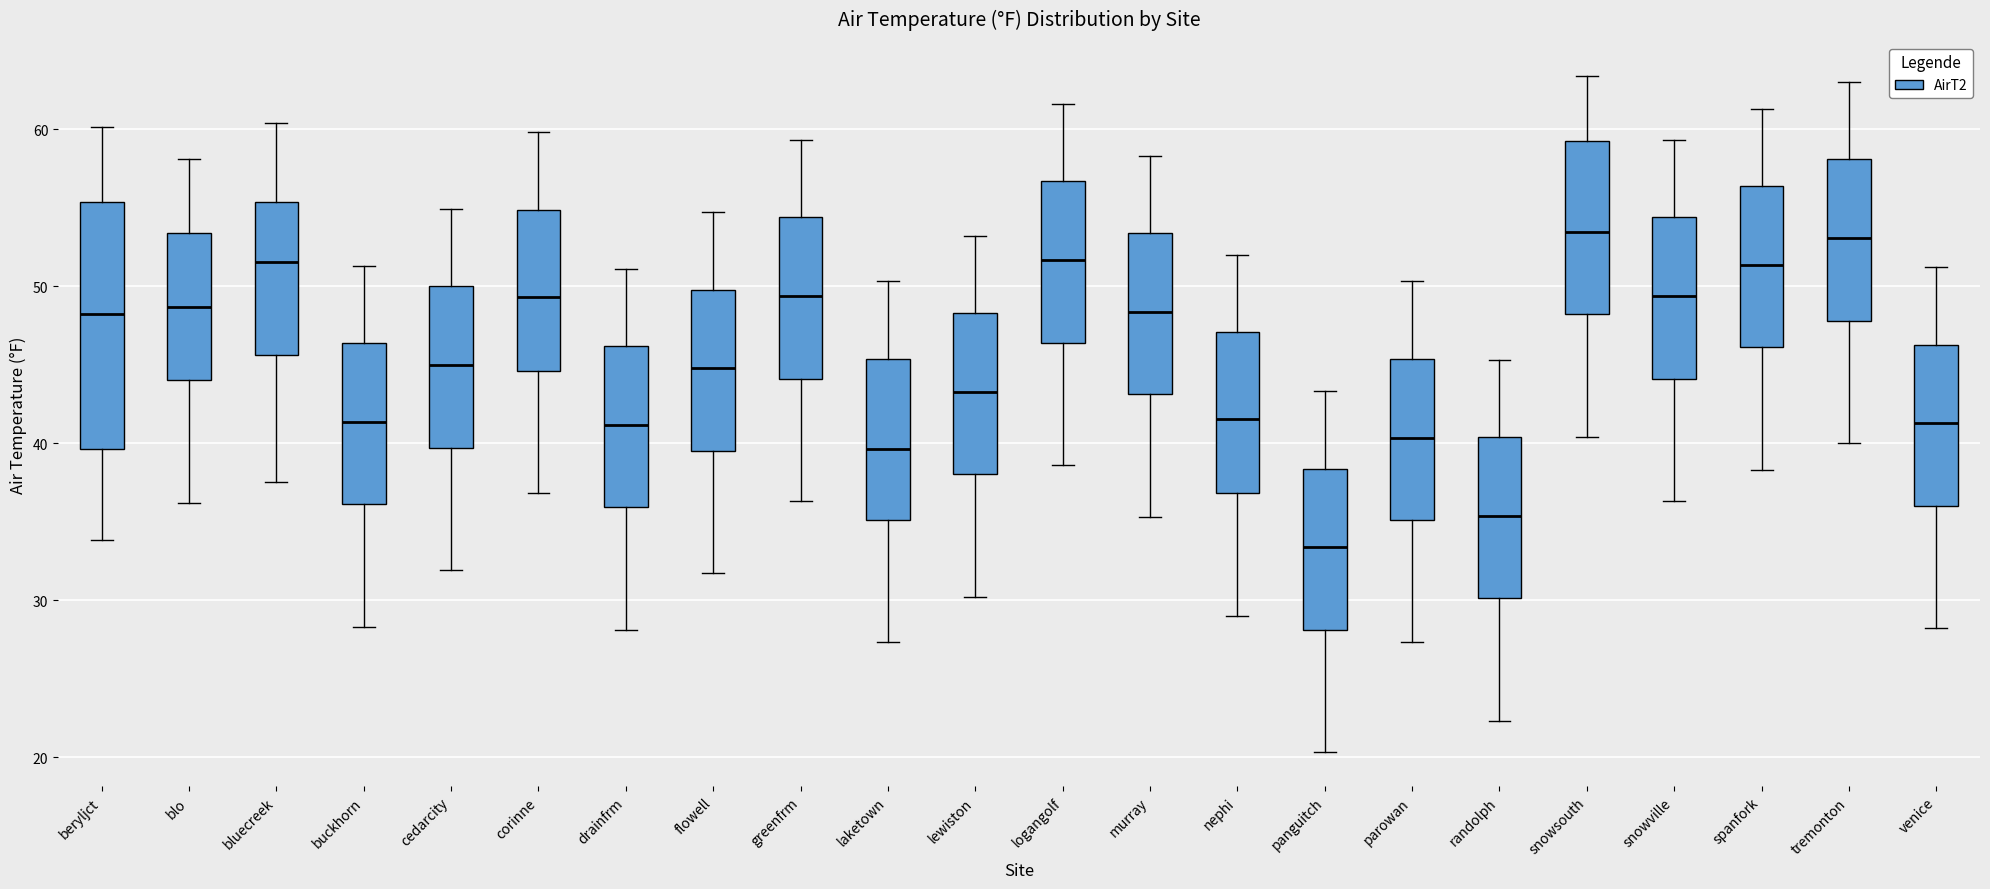

Where is the upper edge of the box for nephi on the y-axis? The values are not printed on the chart, so give them approximately, as read against the axis.

47